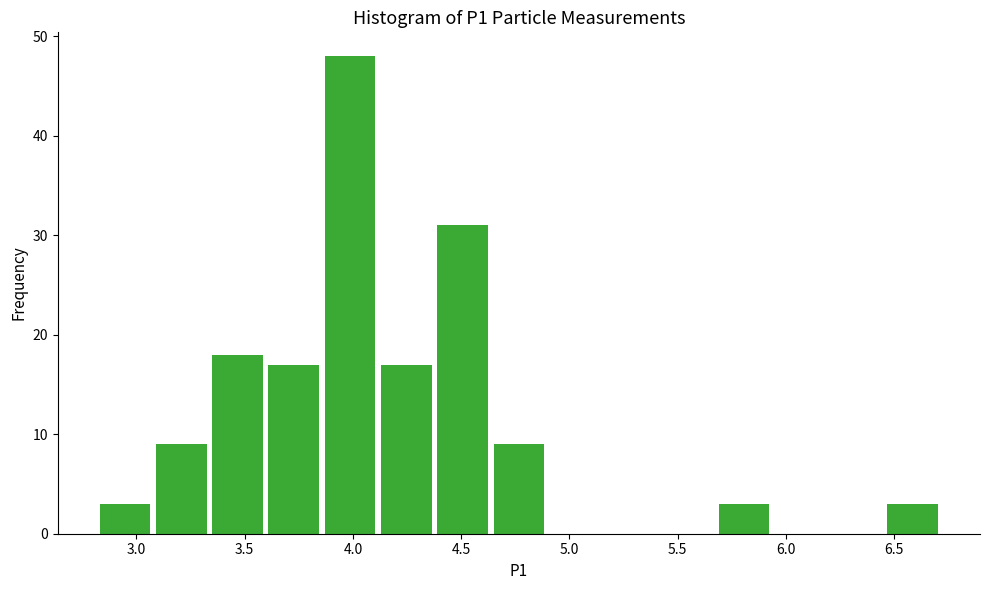

Reading left to right, transcribe this chart: for each bar, give the range it covers on the x-axis and its height. Neither the bar edges nor the heights are printed on the chart, so give them approximately, as read against the axes.

2.83 to 3.09: 3
3.09 to 3.35: 9
3.35 to 3.61: 18
3.61 to 3.87: 17
3.87 to 4.13: 48
4.13 to 4.39: 17
4.39 to 4.65: 31
4.65 to 4.91: 9
4.91 to 5.17: 0
5.17 to 5.43: 0
5.43 to 5.69: 0
5.69 to 5.95: 3
5.95 to 6.21: 0
6.21 to 6.47: 0
6.47 to 6.73: 3